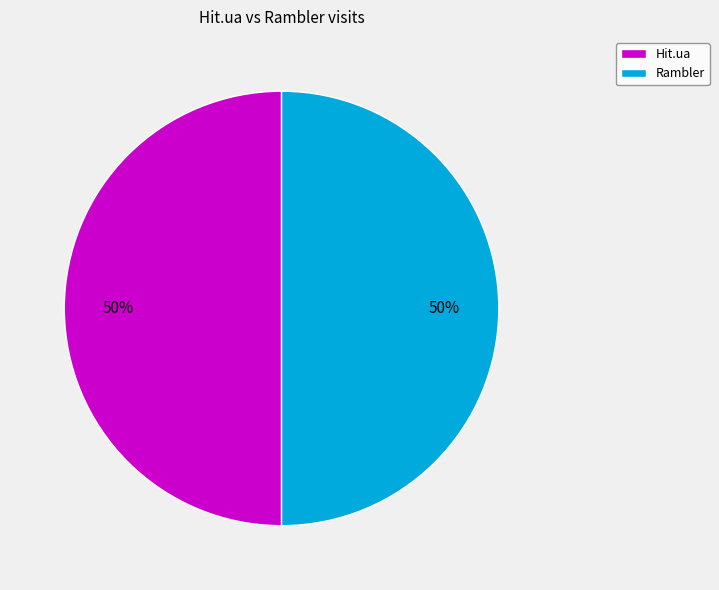

Do Hit.ua and Rambler together represent more than half of the pie?

Yes